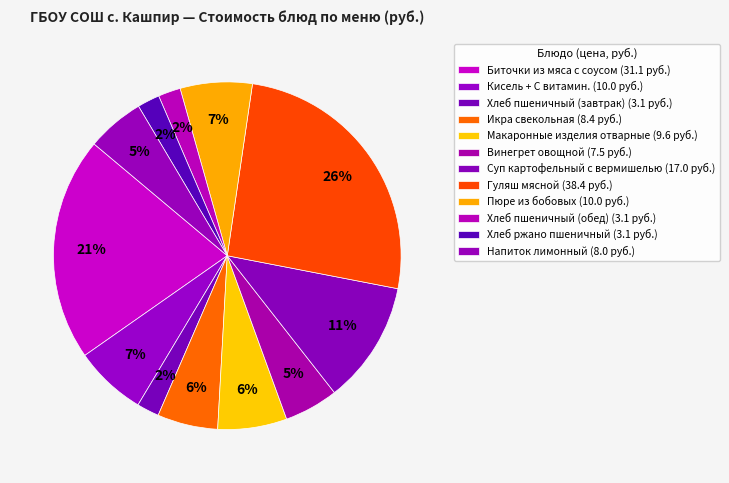

How many segments does this pie chart have?

12